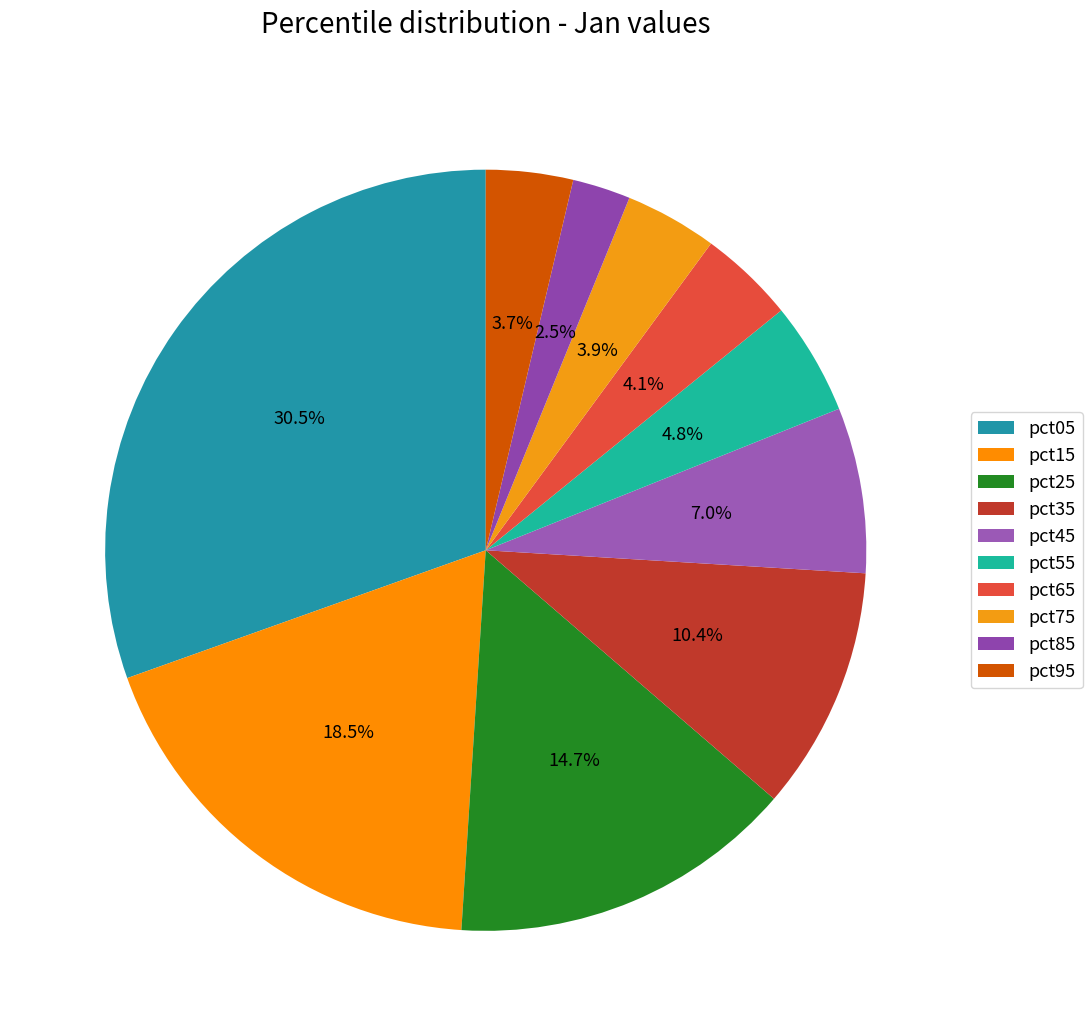

True or false: pct95 accounts for 10% of the total.

False